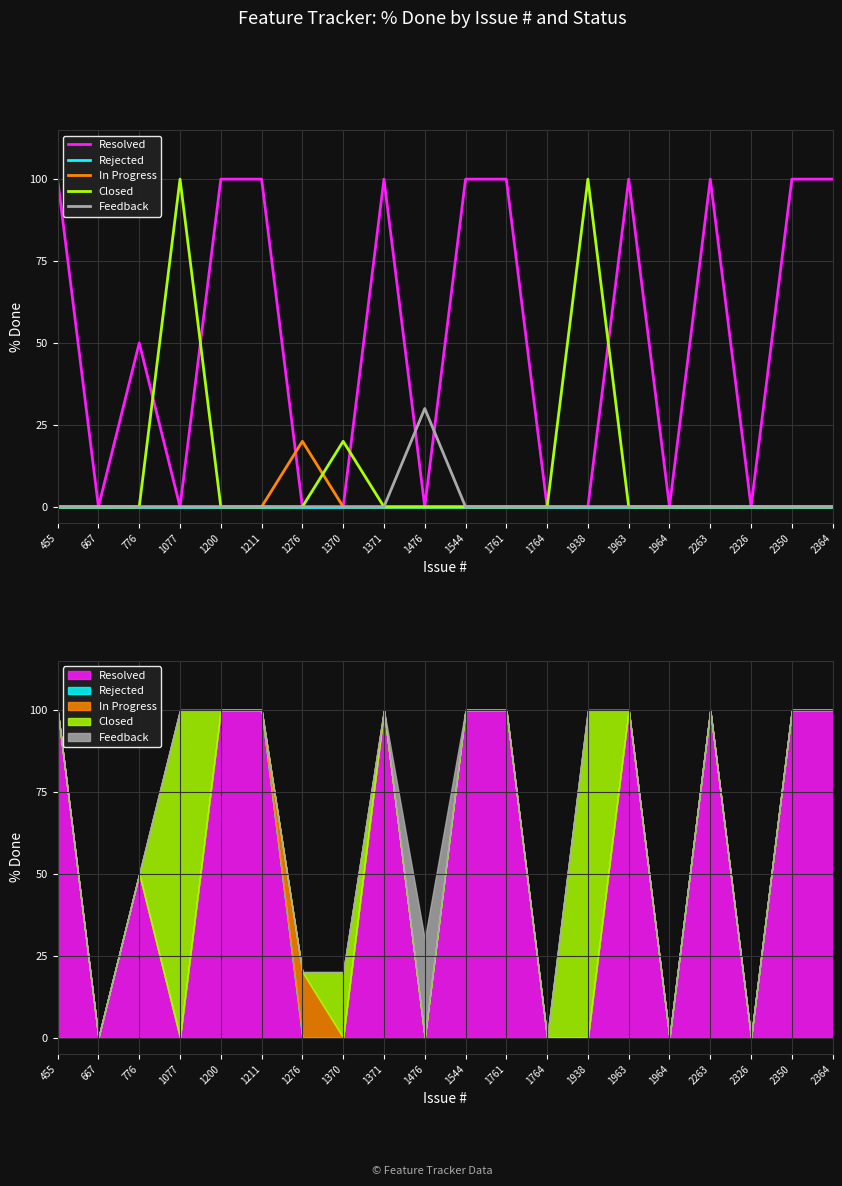

Does the chart display data point markers on the line(s)?

No